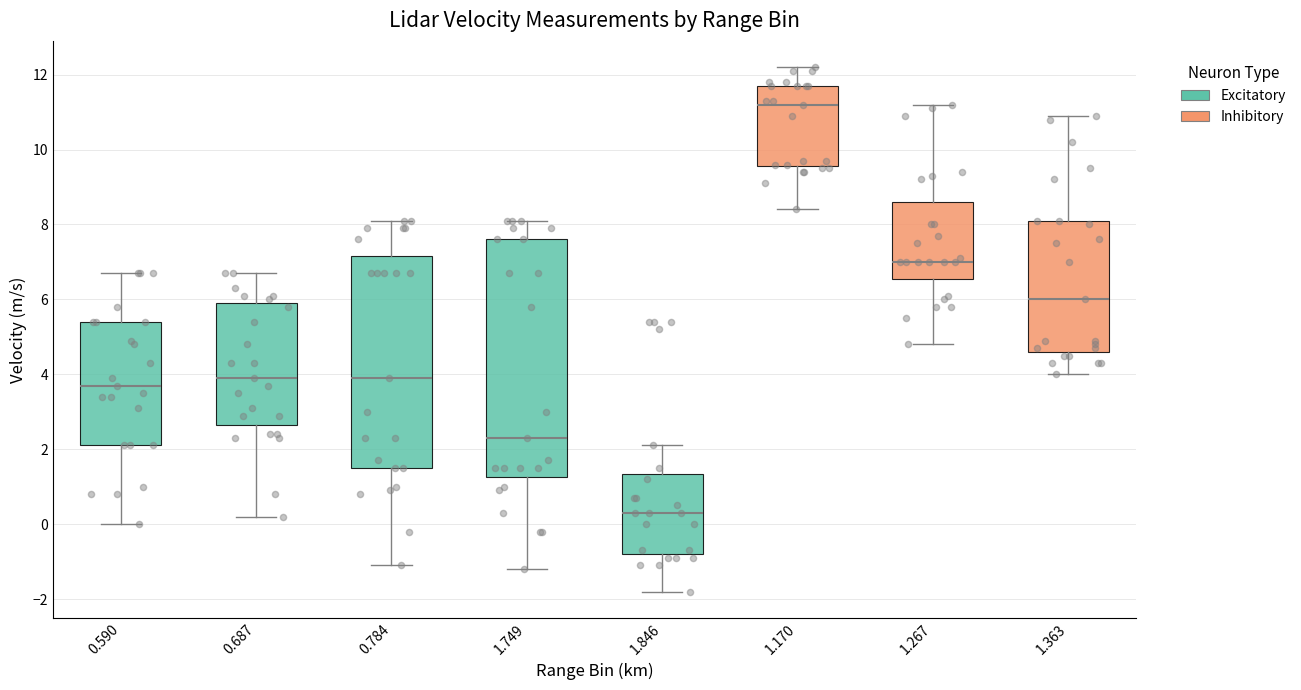

Which box's median line is the lowest?

1.846